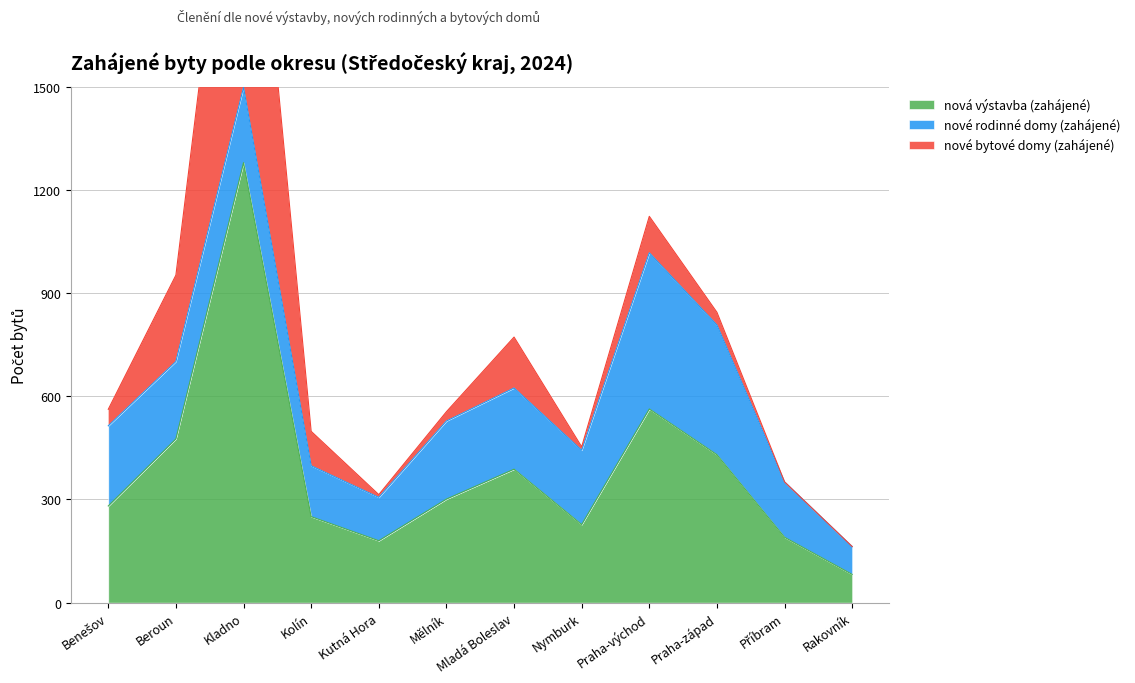

Which series has the widest spread of values?

nová výstavba (zahájené)